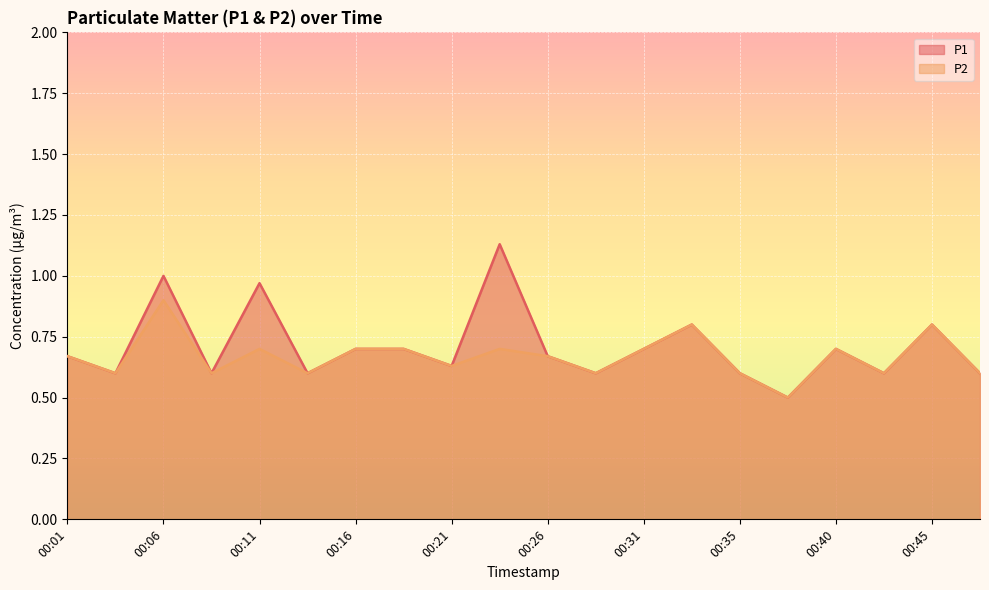

At how many categories does at least one series exceed 0?

20